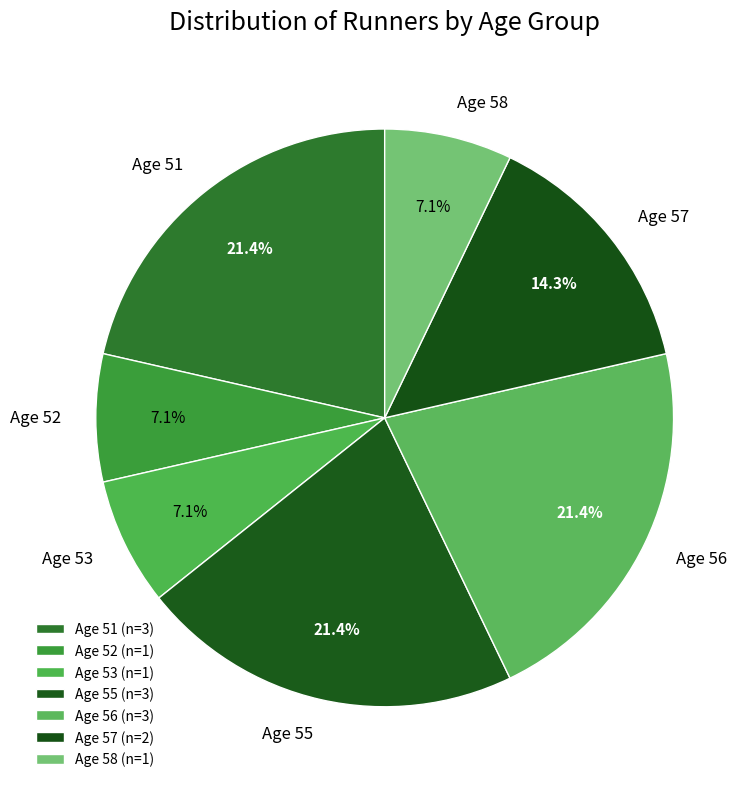

What is the ratio of the value at Age 51 to the value at Age 53?

3.0